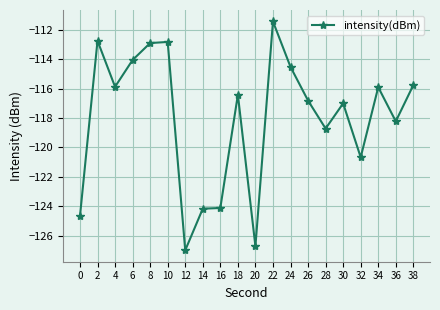

What is the sum of all values?

-2360.5